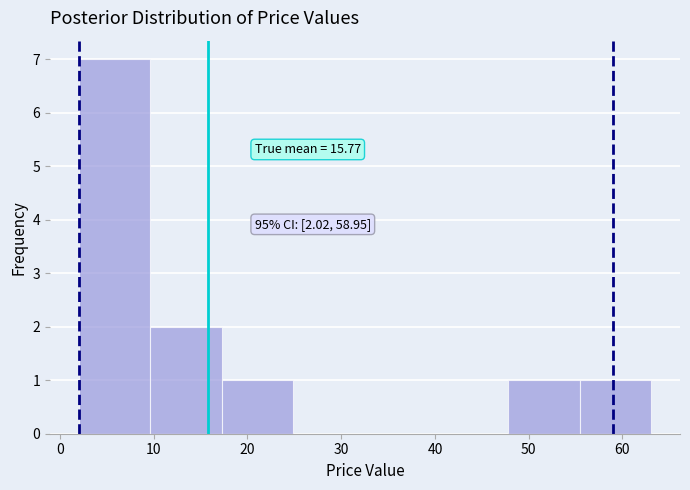

Over which range of the x-axis is the bar tallest?

2 to 10